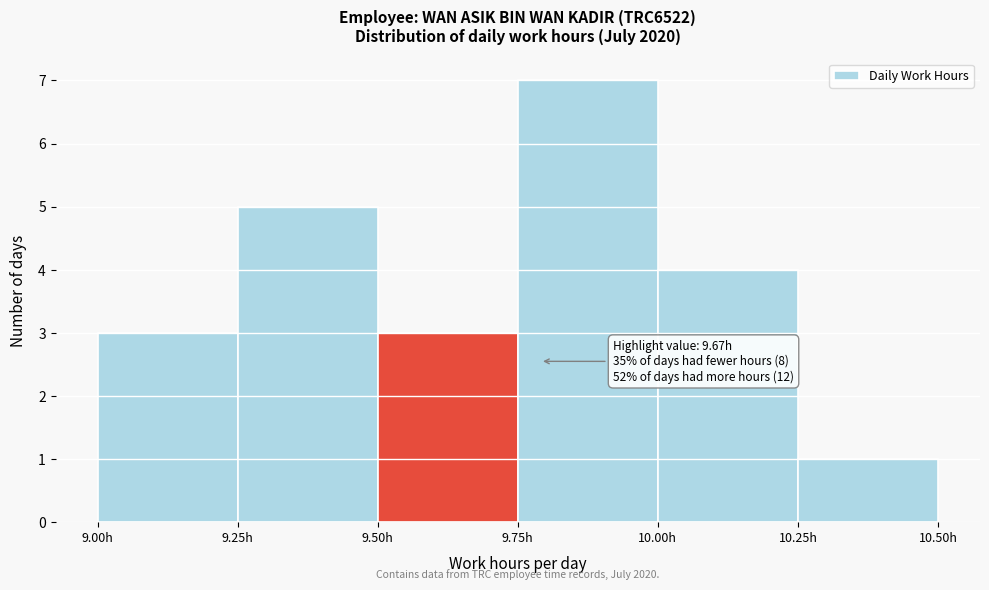

Which range on the x-axis has the tallest bar?

9.75 to 10.00